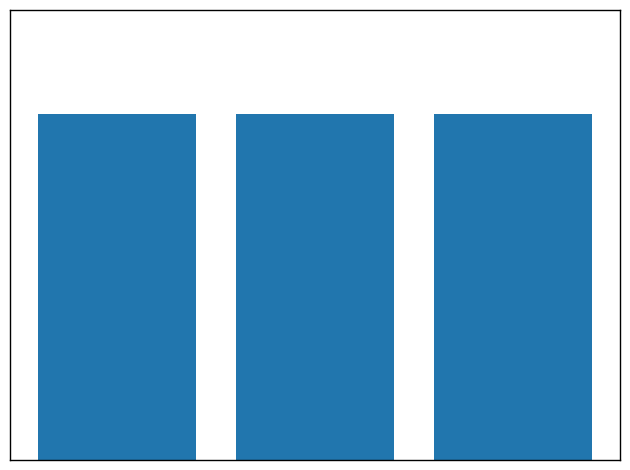

Does the chart contain any negative values?

No